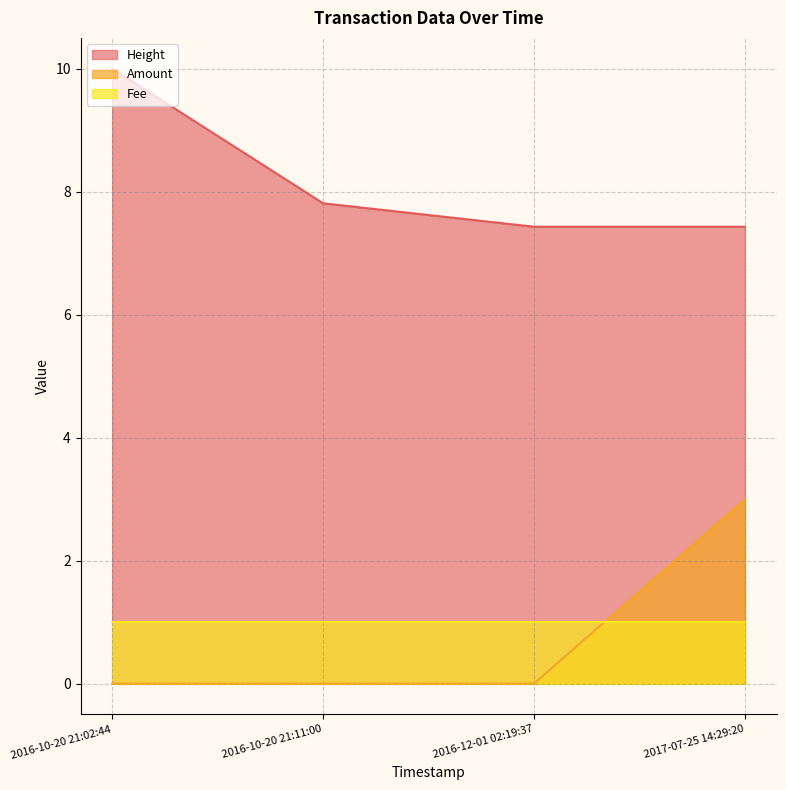

What is the total value across all series at 2017-07-25 14:29:20?

11.4